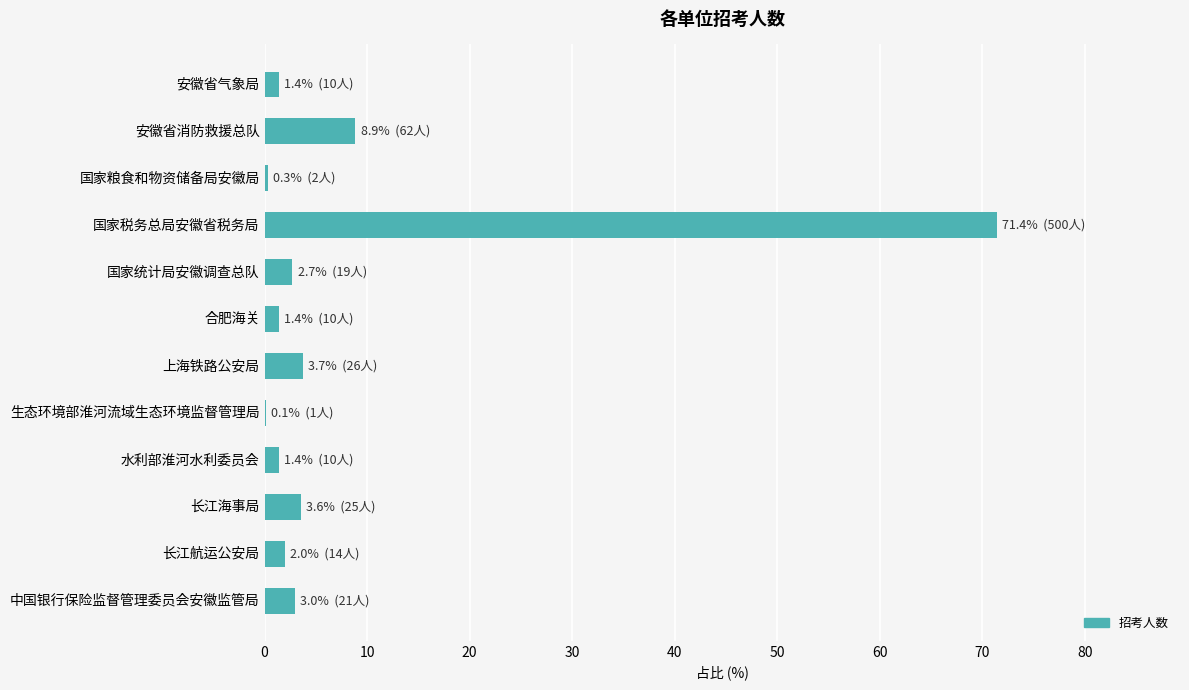

The value at 上海铁路公安局 is 3.7. True or false?

True